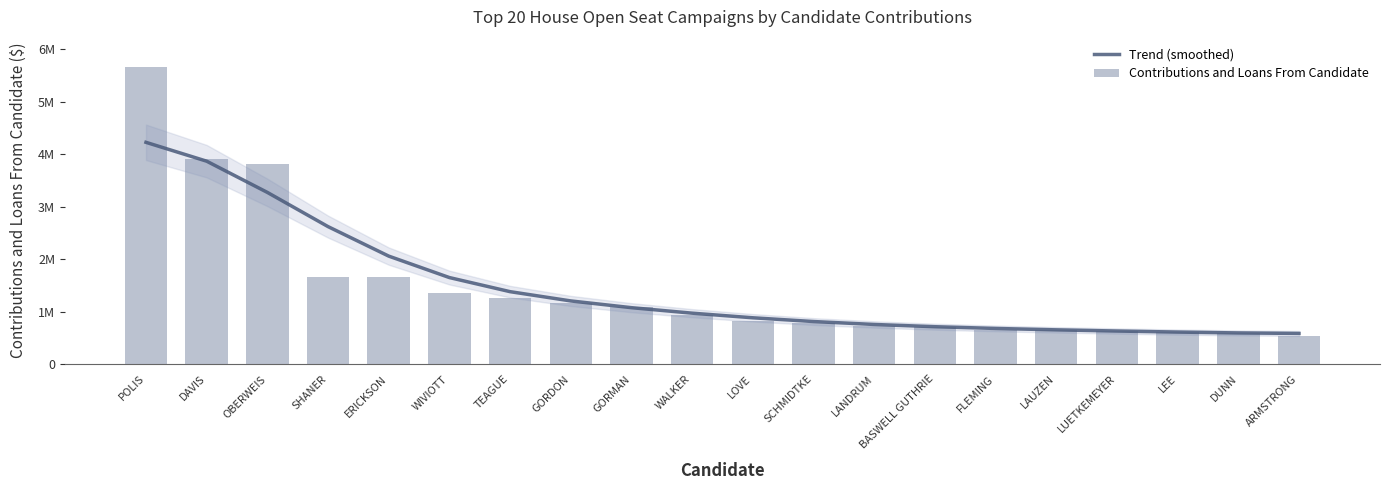

What are all the series names shown in the legend?

Trend (smoothed), Contributions and Loans From Candidate